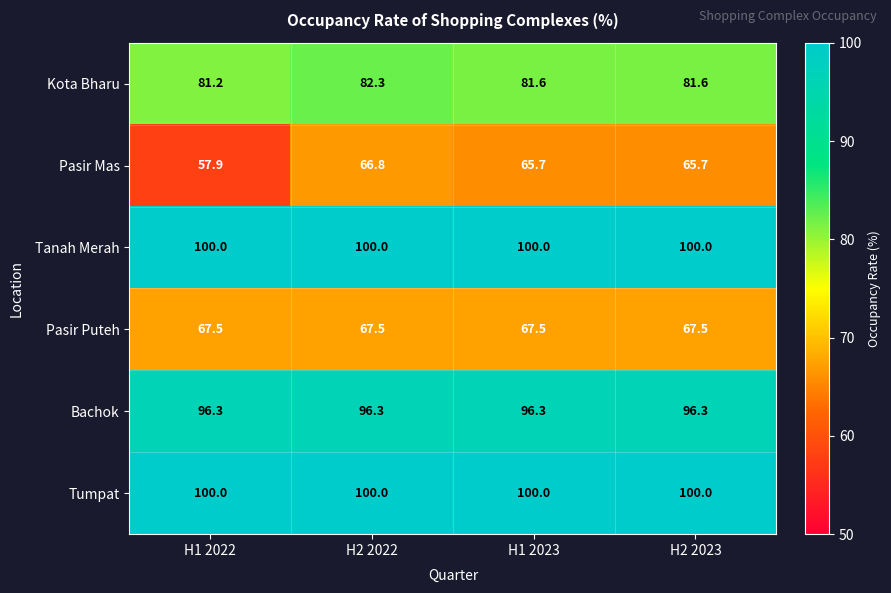

Which series changed the most between H2 2022 and H2 2023?

Pasir Mas